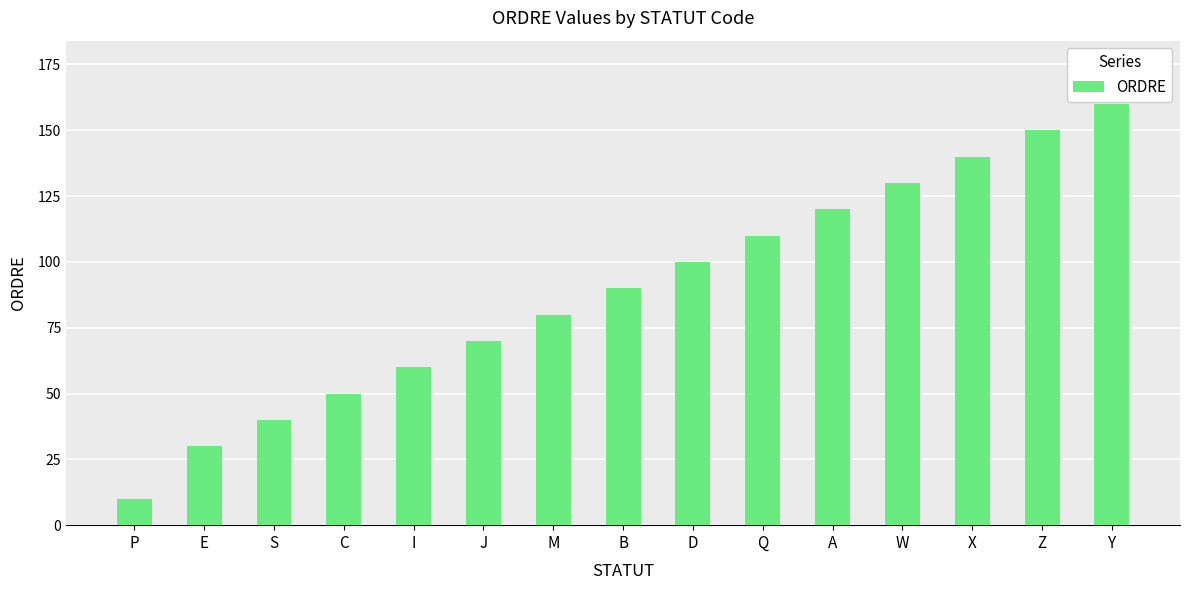

Read the value at Y, to the nearest 10.

160